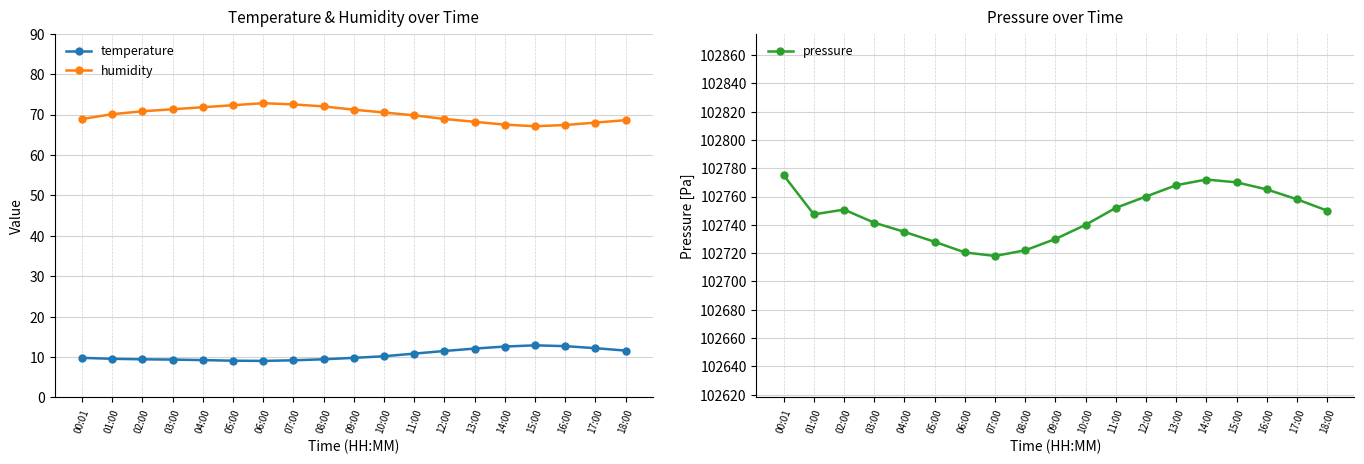

True or false: pressure and humidity cross at least once.

False